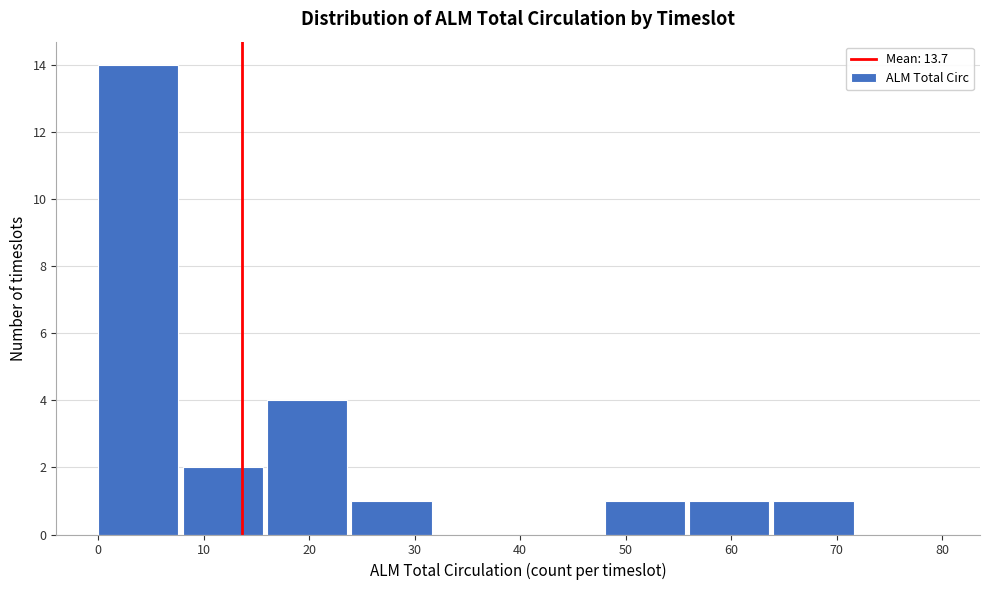

Reading left to right, transcribe this chart: for each bar, give the range it covers on the x-axis and its height. The values are not printed on the chart, so give them approximately, as read against the axis.

0 to 8: 14
8 to 16: 2
16 to 24: 4
24 to 32: 1
32 to 40: 0
40 to 48: 0
48 to 56: 1
56 to 64: 1
64 to 72: 1
72 to 80: 0